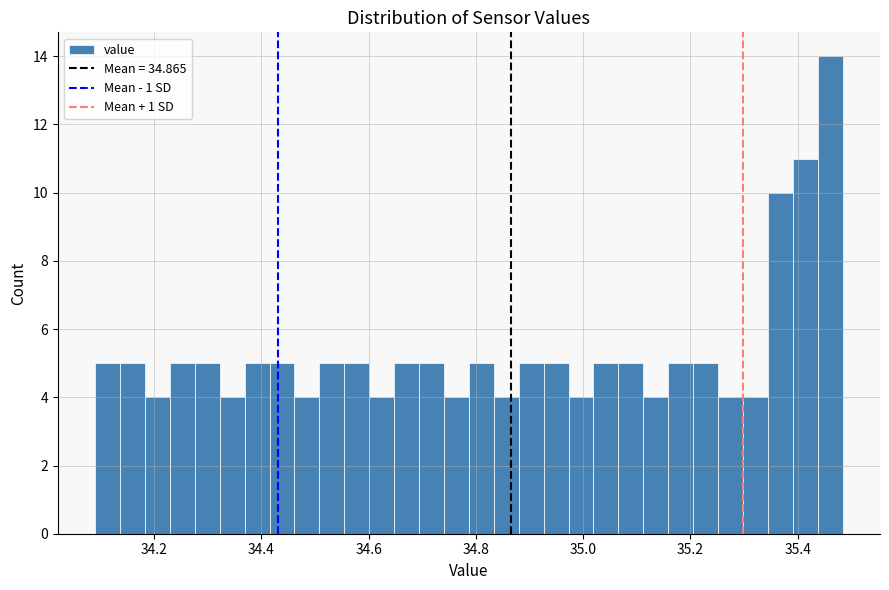

Read against the x-axis, roughly where is the centre of the tallest bar?

35.46